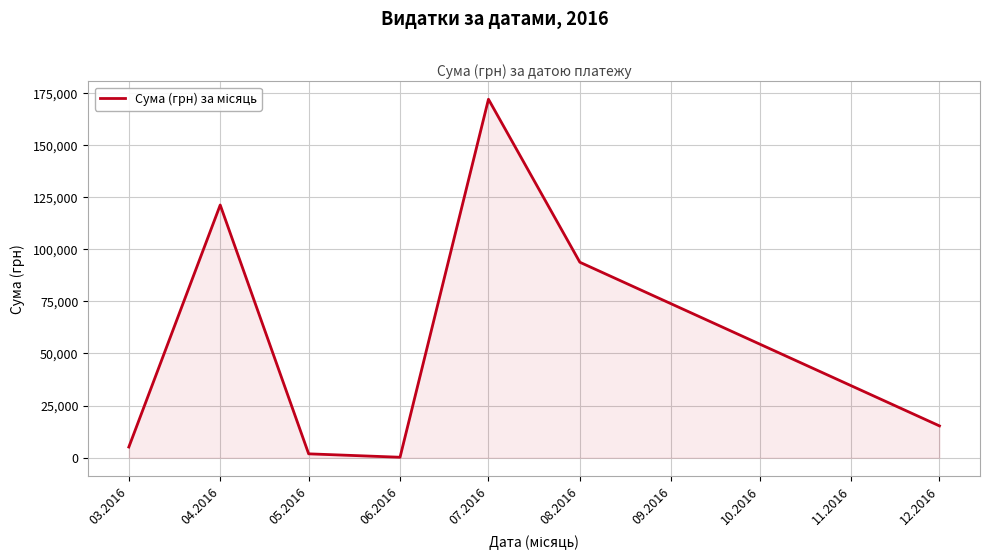

List the labels in order of value, largest first.

07.2016, 04.2016, 08.2016, 12.2016, 03.2016, 05.2016, 06.2016